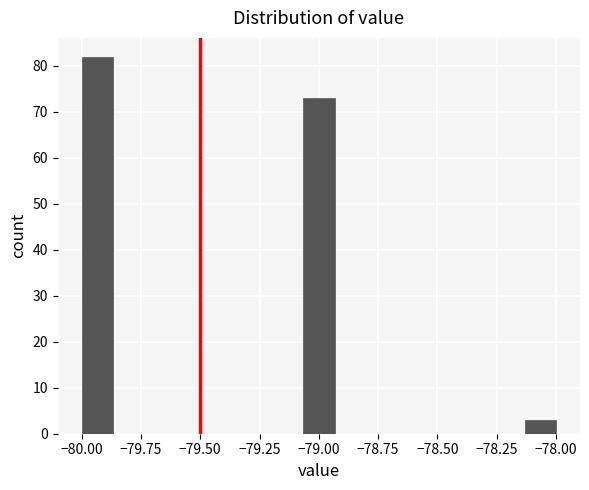

Around what value on the x-axis is the tallest bar? Give the approximate position of its centre, as read against the axis.

-79.95